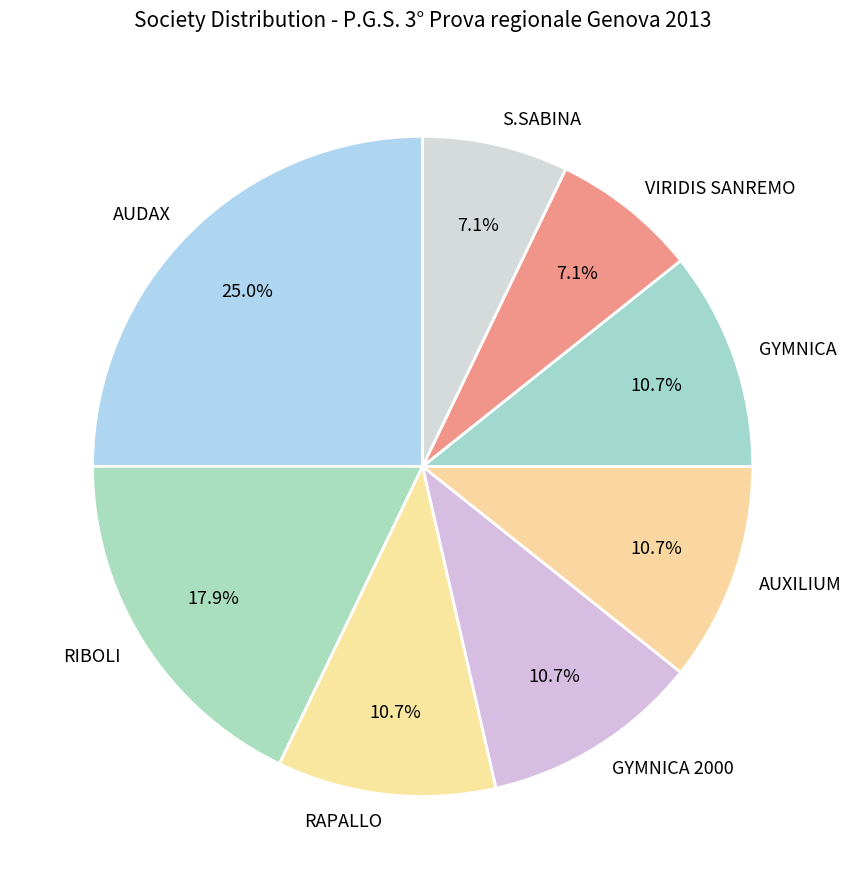

To the nearest percent, what is the difference between the largest and smallest slice percentages?

18%